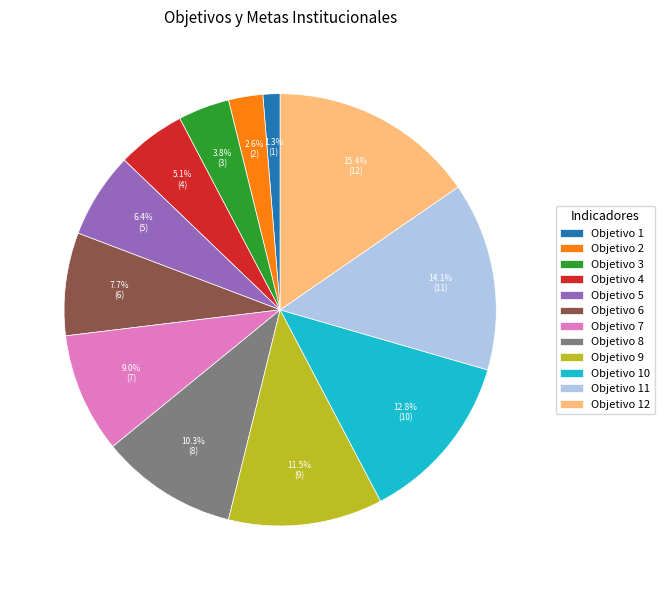

What is the ratio of the value at Objetivo 7 to the value at Objetivo 12?

0.6